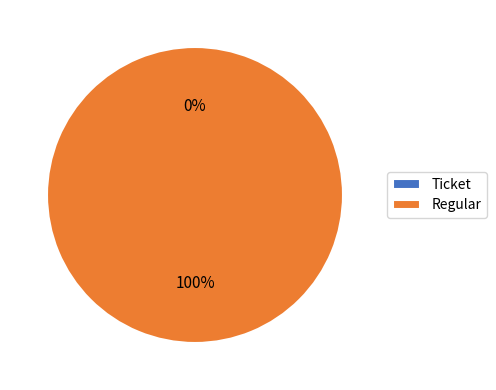

Rank the categories by value from highest to lowest.

Regular, Ticket